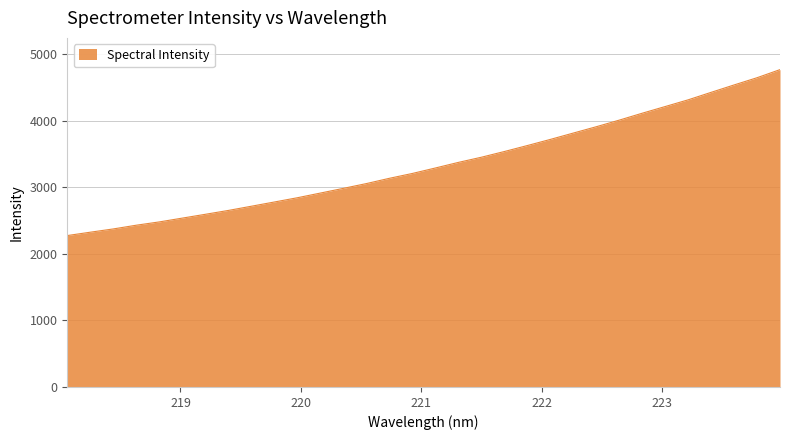

What is the minimum value shown in the chart?

2273.7